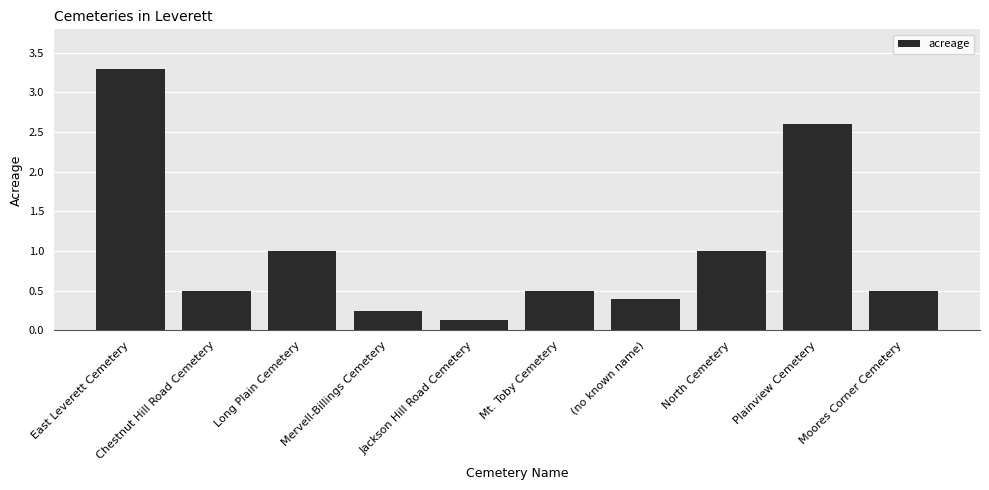

Are the bars horizontal?

No